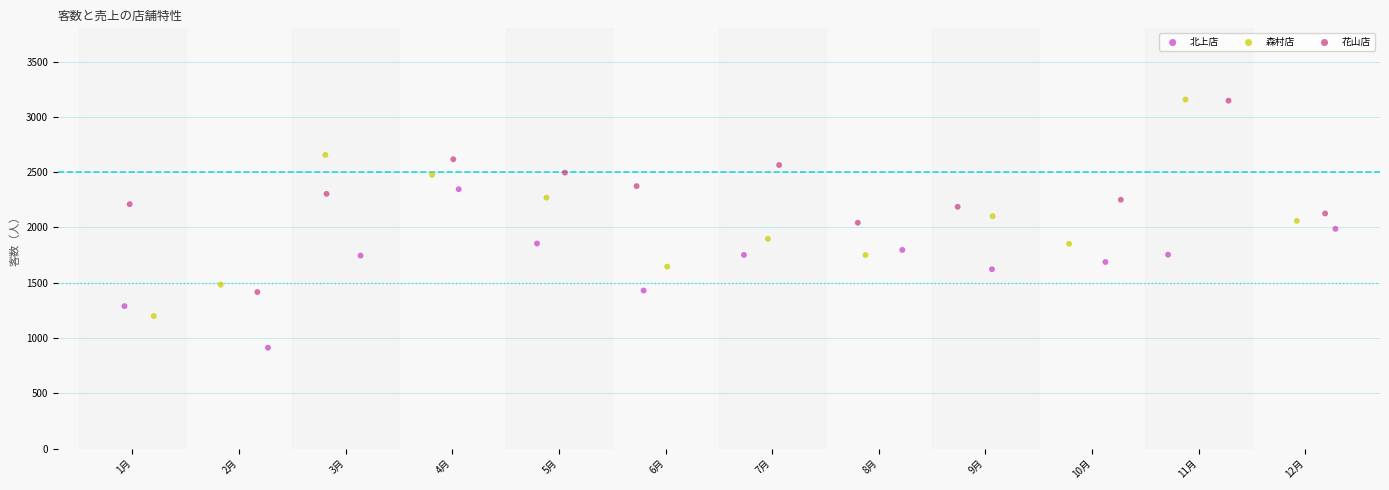

What are all the series names shown in the legend?

北上店, 森村店, 花山店